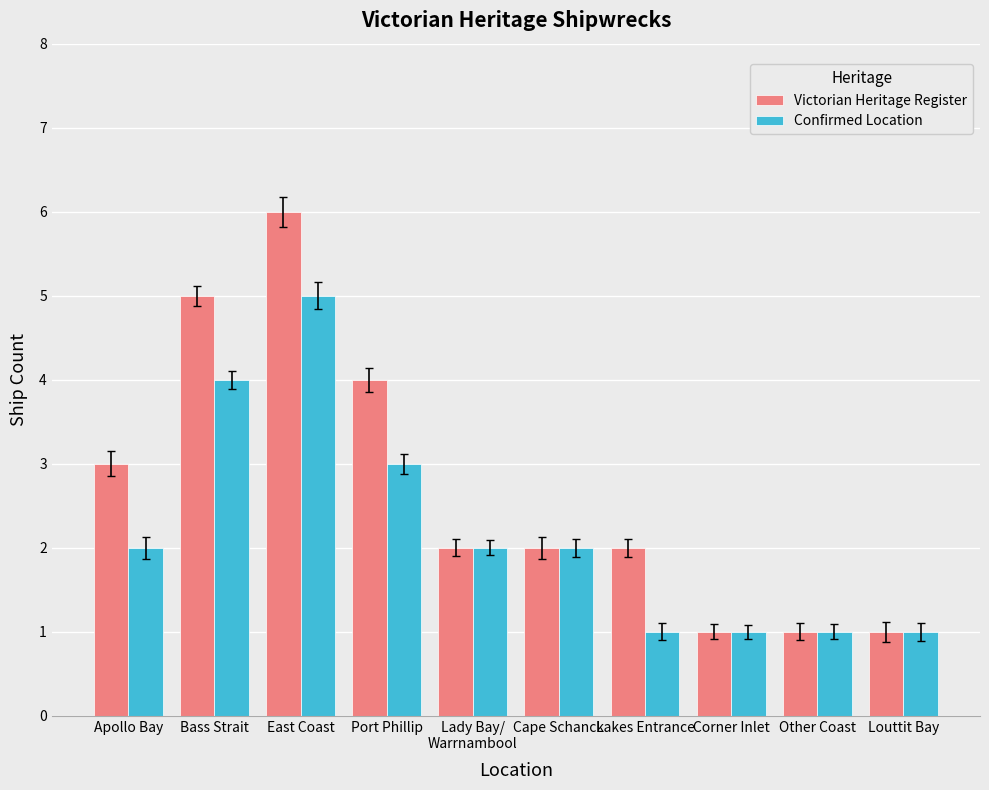

How many distinct data groups are displayed?

2